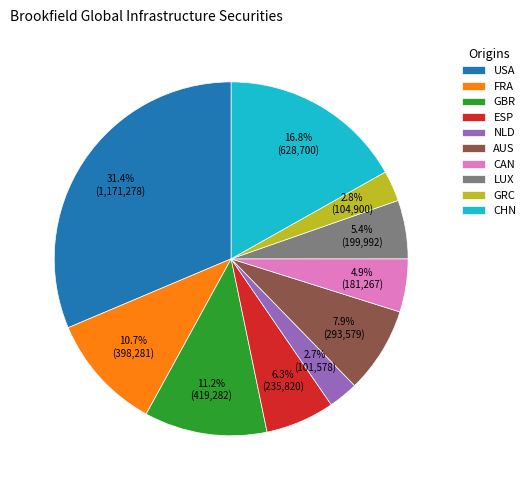

Is there any slice that represents more than half of the pie?

No